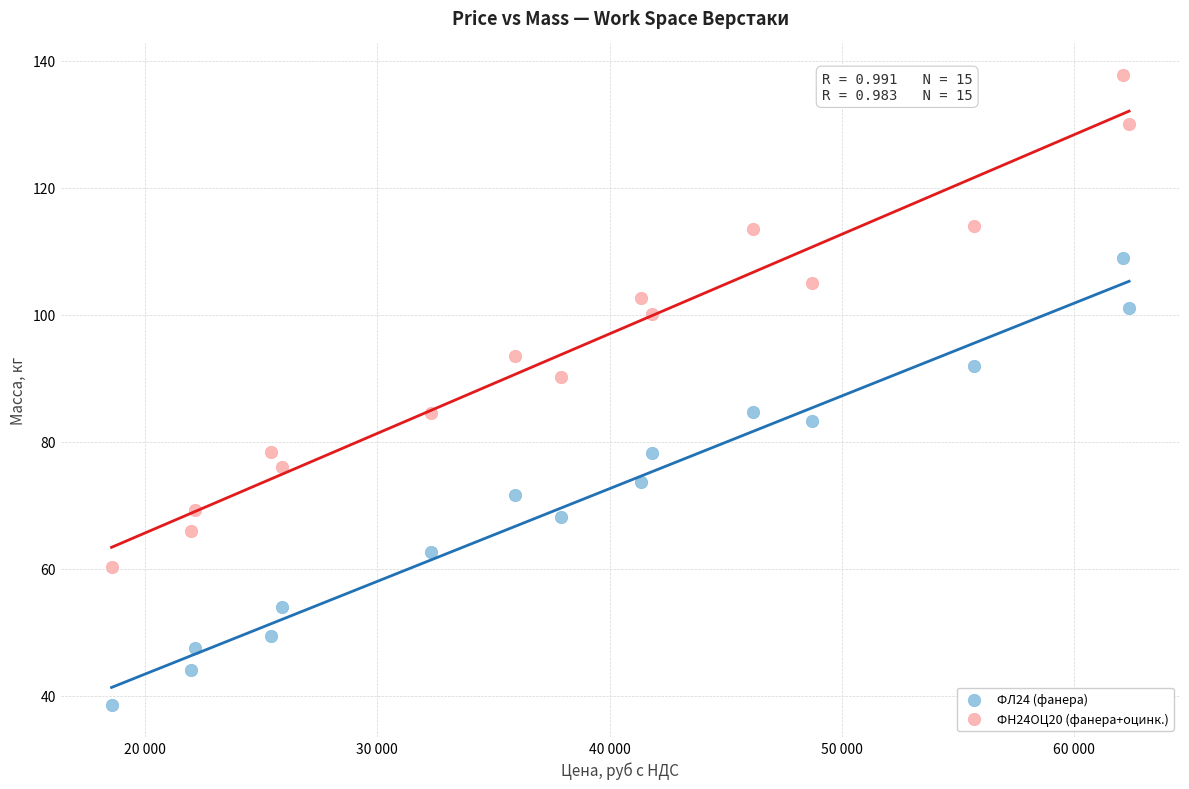

What are all the series names shown in the legend?

ФЛ24 (фанера), ФН24ОЦ20 (фанера+оцинк.)